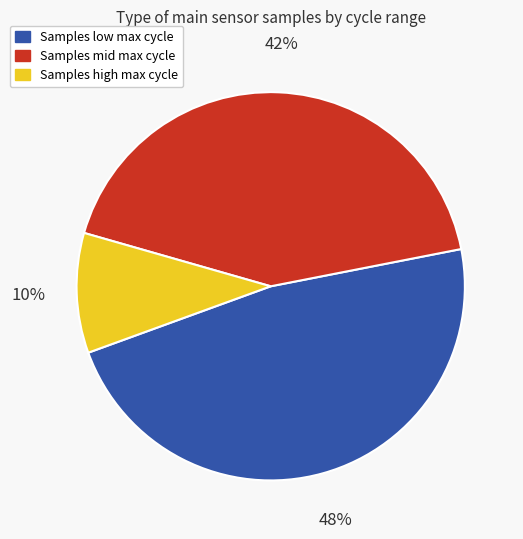

How many segments does this pie chart have?

3